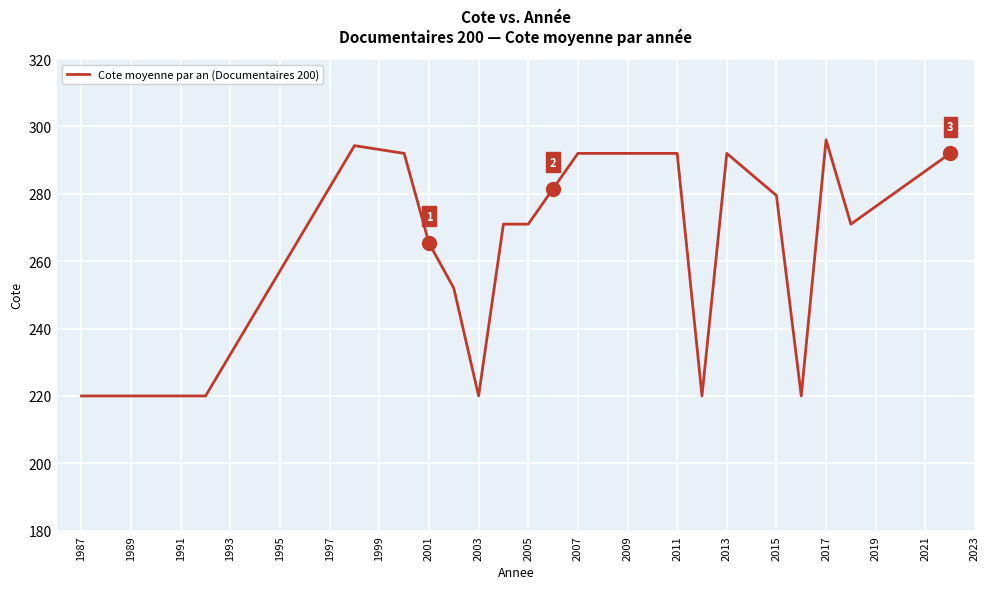

What is the difference between the maximum and minimum values?

76.0